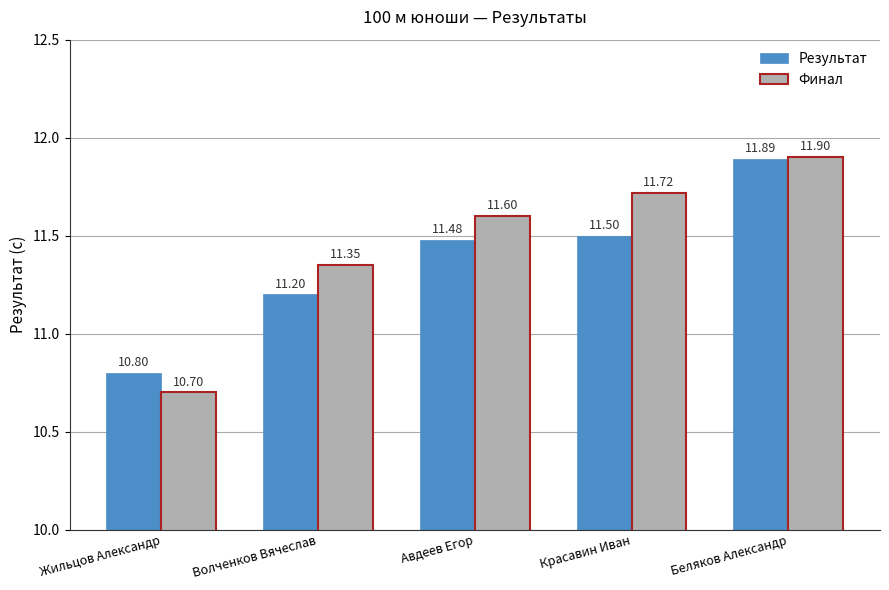

What is the value of the Финал bar at the 4th from the left?

11.7